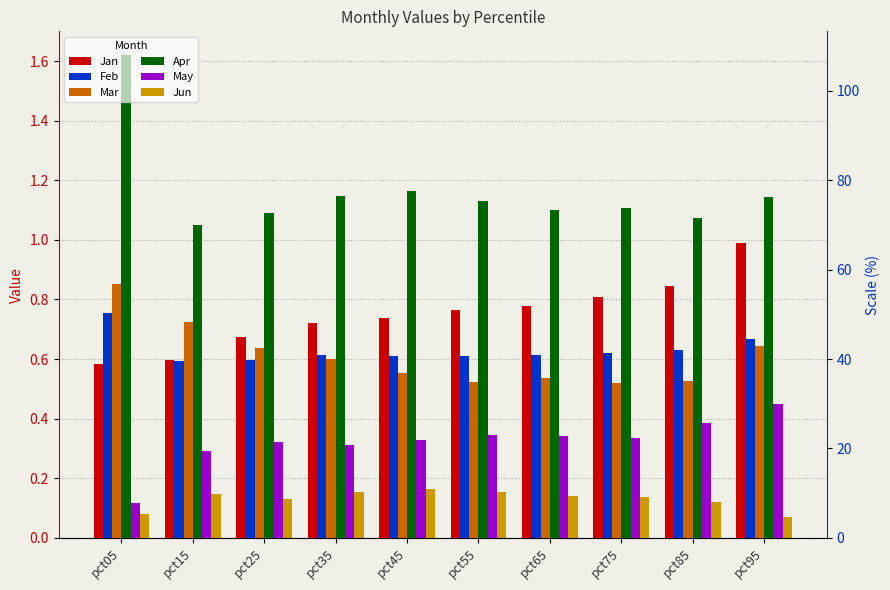

List the series in order of their peak value, highest first.

Apr, Jan, Mar, Feb, May, Jun